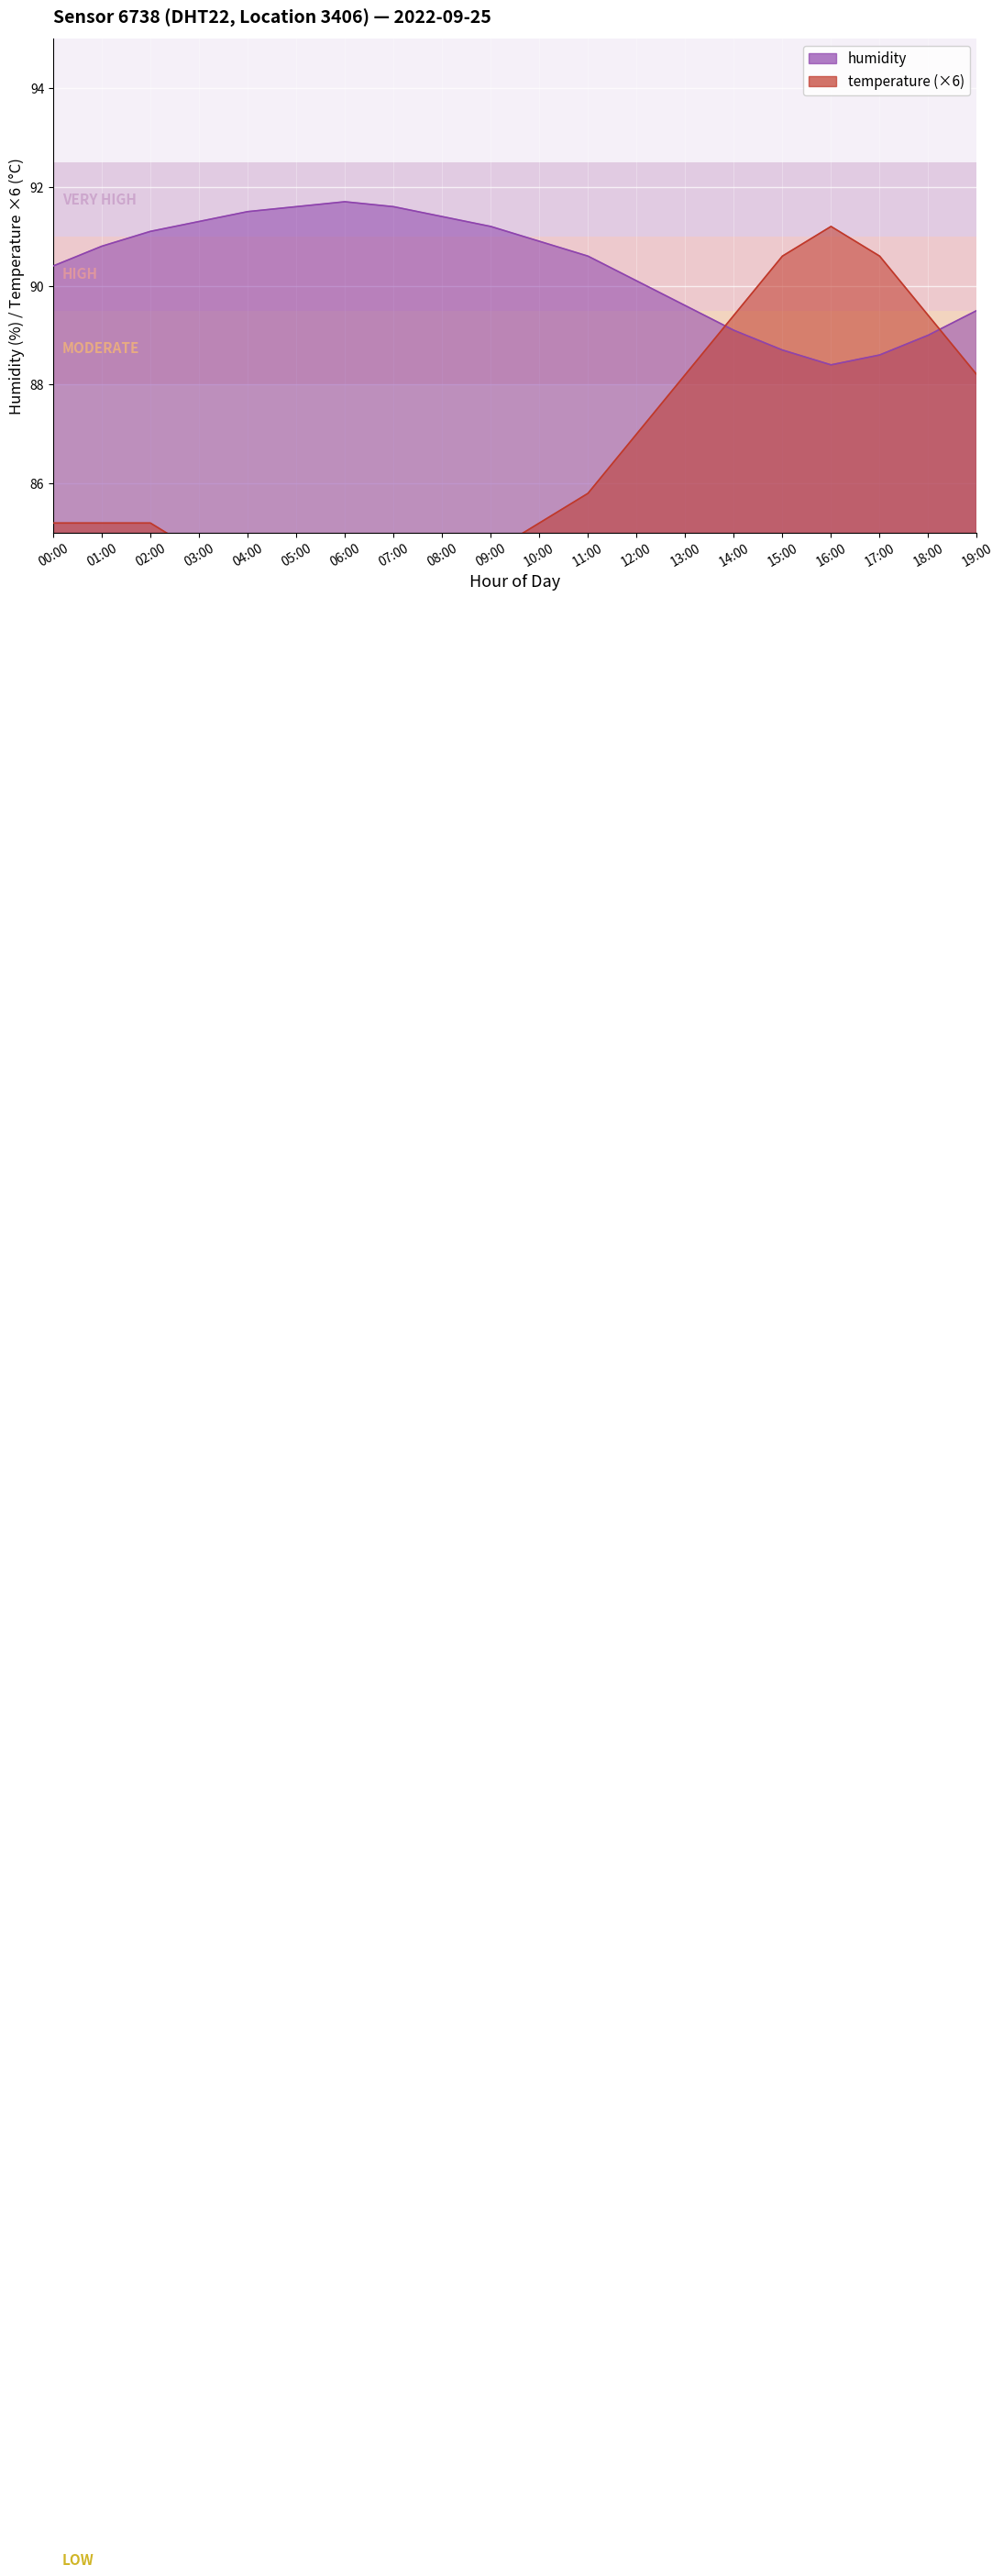

What position from the right is 19:00?

1